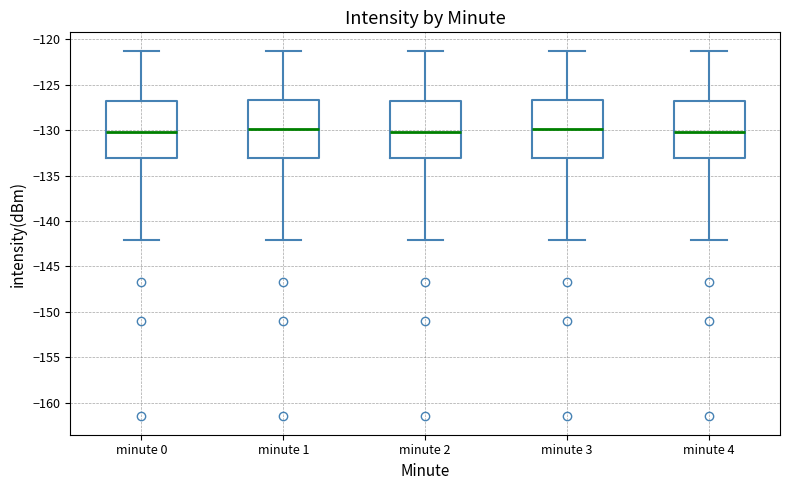

Reading left to right, read every box against the y-axis: the position of its median line, the range the box covers, and the ends of its whiskers. The values are not printed on the chart, so give them approximately, as read against the axis.

minute 0: median -130.0, box -133.0 to -127.0, whiskers -142.0 to -121.5
minute 1: median -130.0, box -133.0 to -126.5, whiskers -142.0 to -121.5
minute 2: median -130.0, box -133.0 to -127.0, whiskers -142.0 to -121.5
minute 3: median -130.0, box -133.0 to -126.5, whiskers -142.0 to -121.5
minute 4: median -130.0, box -133.0 to -127.0, whiskers -142.0 to -121.5